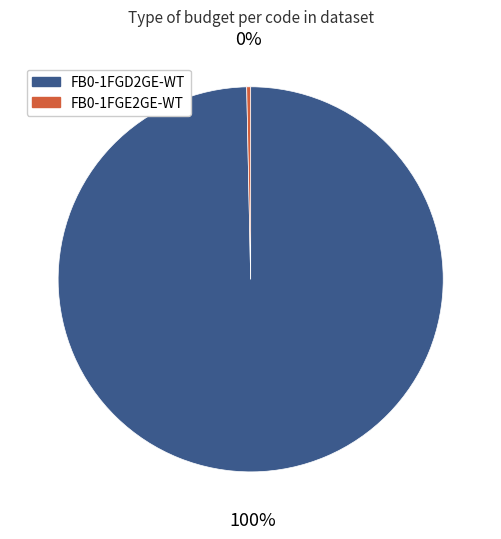

Do FB0-1FGD2GE-WT and FB0-1FGE2GE-WT together represent more than half of the pie?

Yes